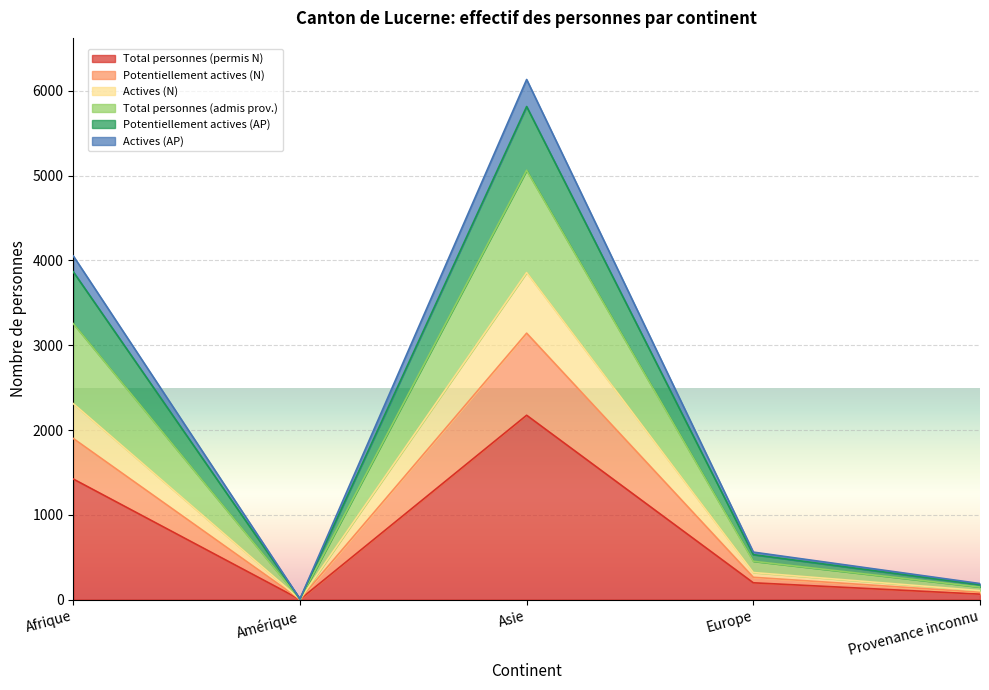

Which category has the highest value in the Total personnes (permis N) series?

Asie